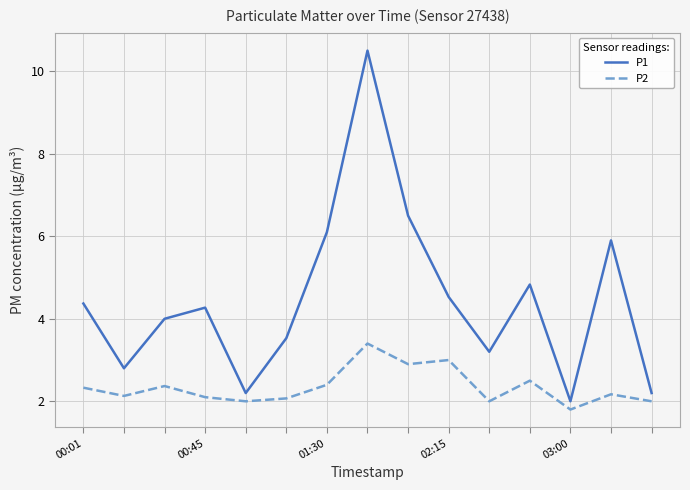

Which series has the largest range (max minus min)?

P1